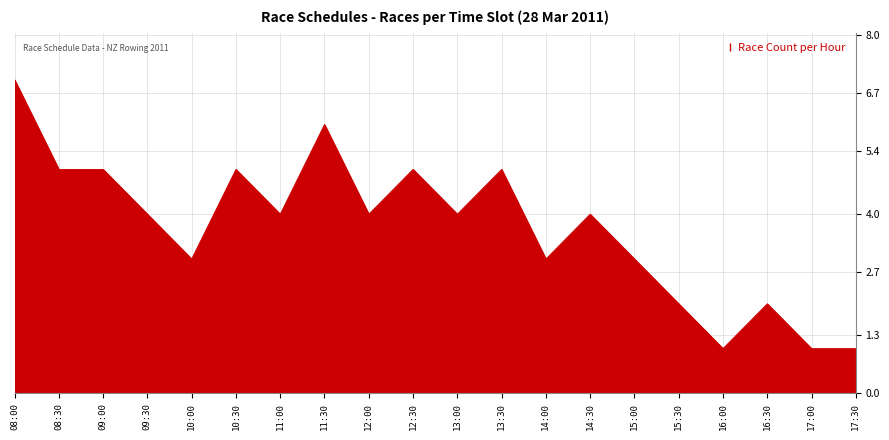

What is the difference between the maximum and second lowest values?

6